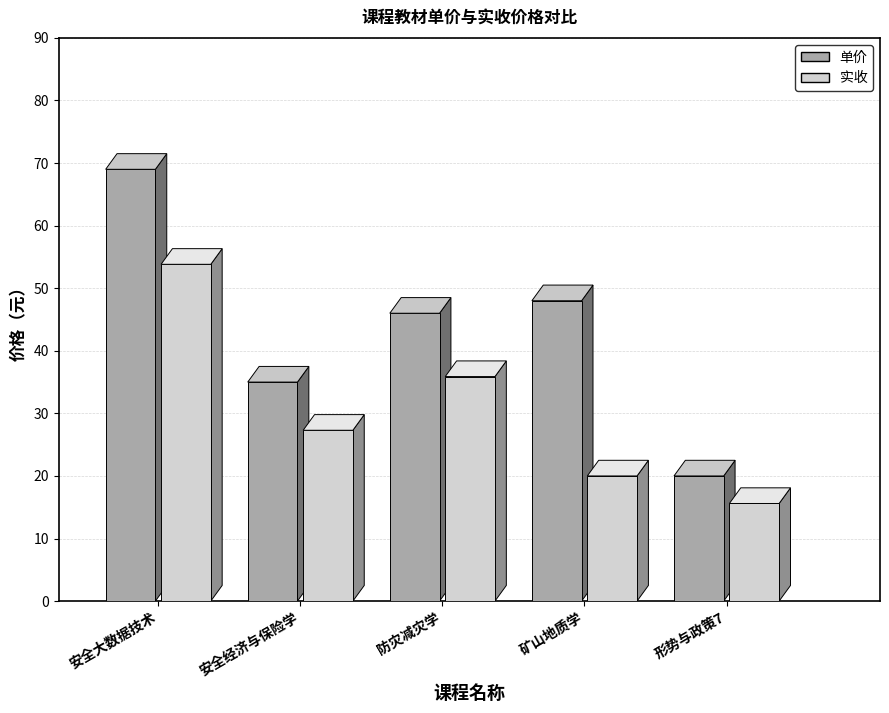

Reading left to right, transcribe all the data shown in this chart.

单价: 安全大数据技术=69.0	安全经济与保险学=35.0	防灾减灾学=46.0	矿山地质学=48.0	形势与政策7=20.0
实收: 安全大数据技术=53.8	安全经济与保险学=27.3	防灾减灾学=35.9	矿山地质学=20.0	形势与政策7=15.6